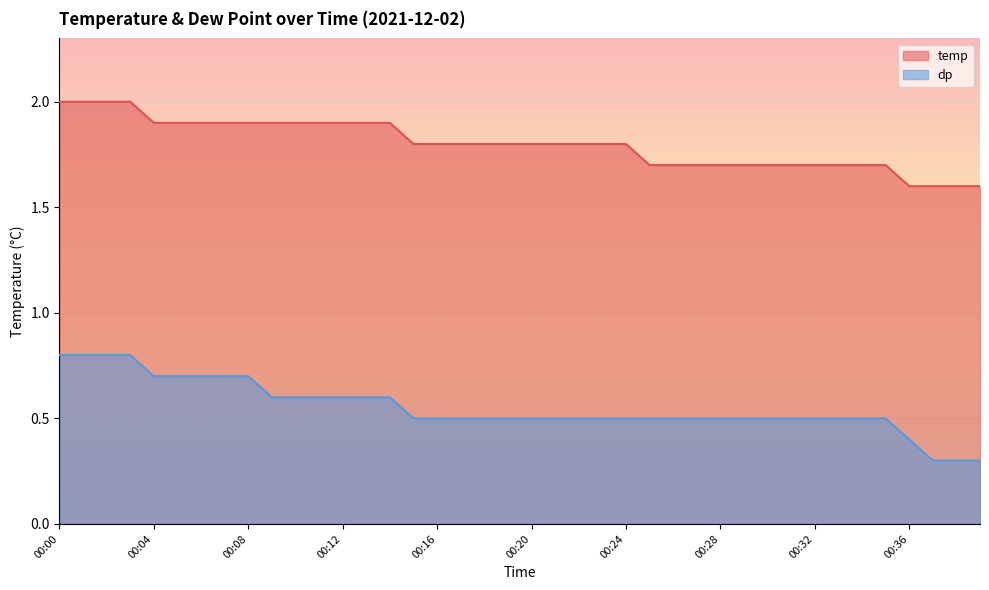

What is the approximate value of dp at 00:32?

0.5